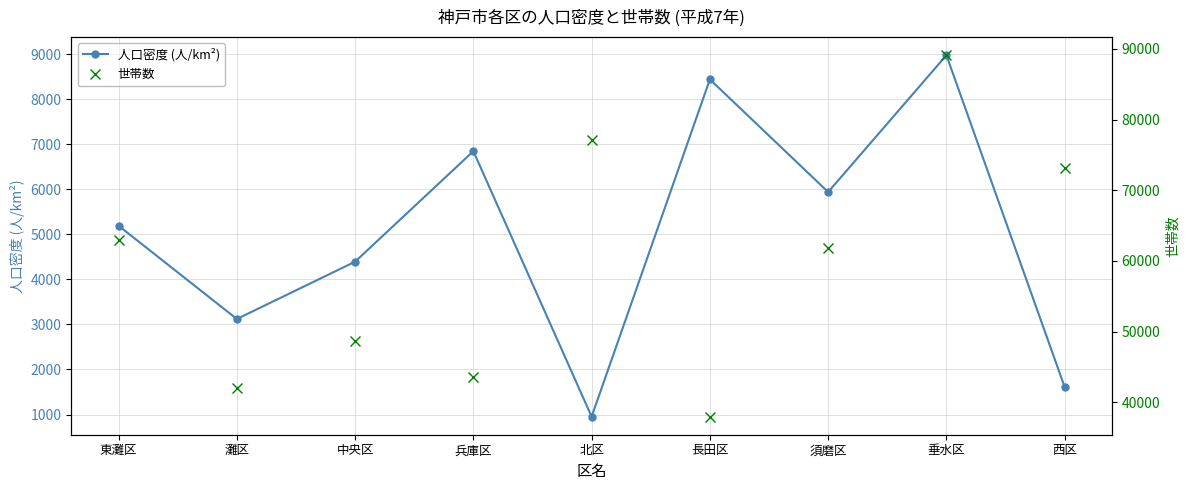

Read the 世帯数 value at 兵庫区.

43586.0